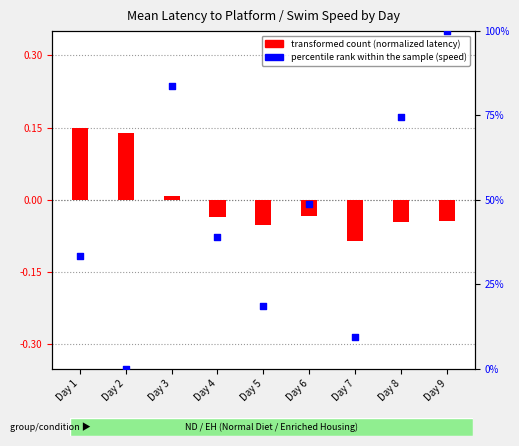

At how many categories does at least one series exceed 7?

8